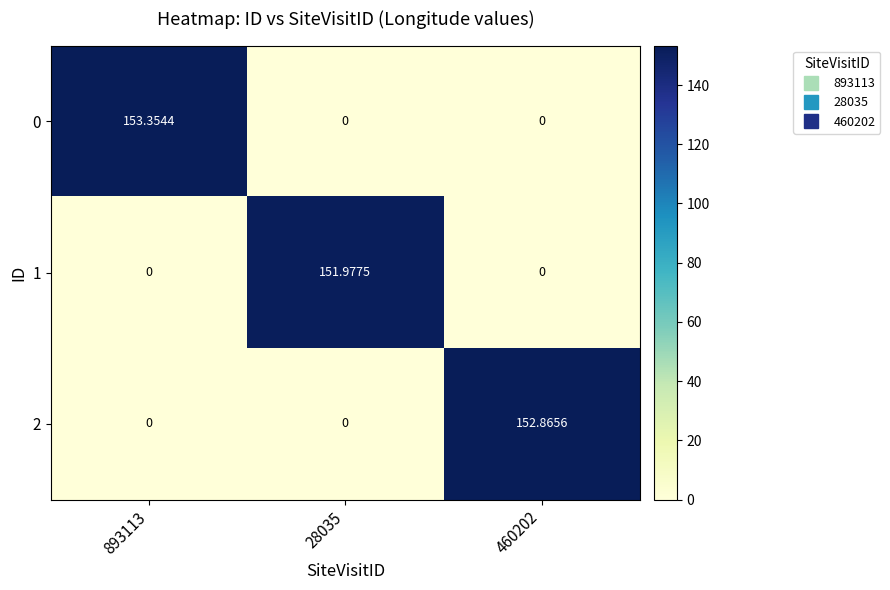

Is the value of 0 at 460202 greater than the value of 1 at 28035?

No